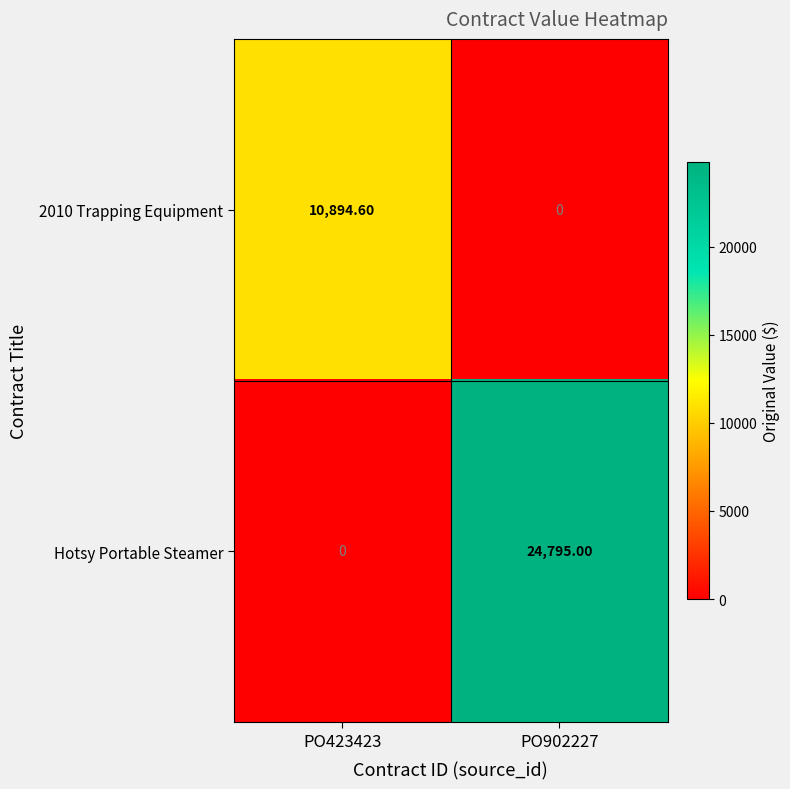

Which series has the largest total across all categories?

Hotsy Portable Steamer